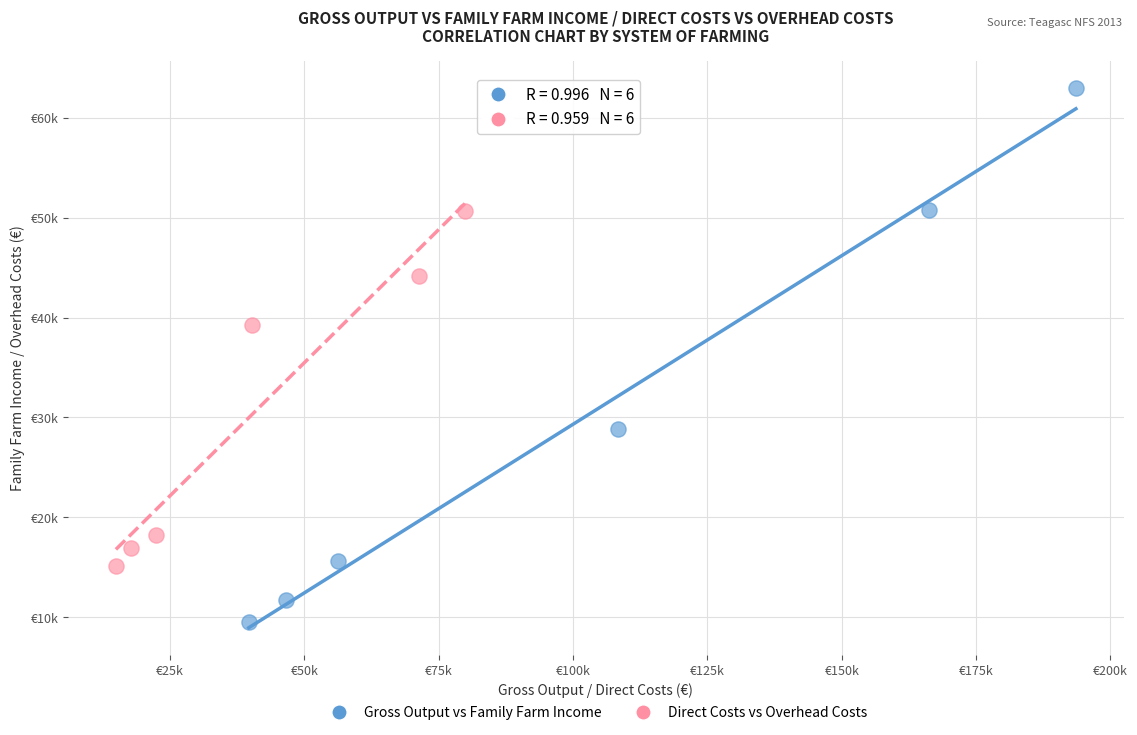

What are all the series names shown in the legend?

Gross Output vs Family Farm Income, Direct Costs vs Overhead Costs